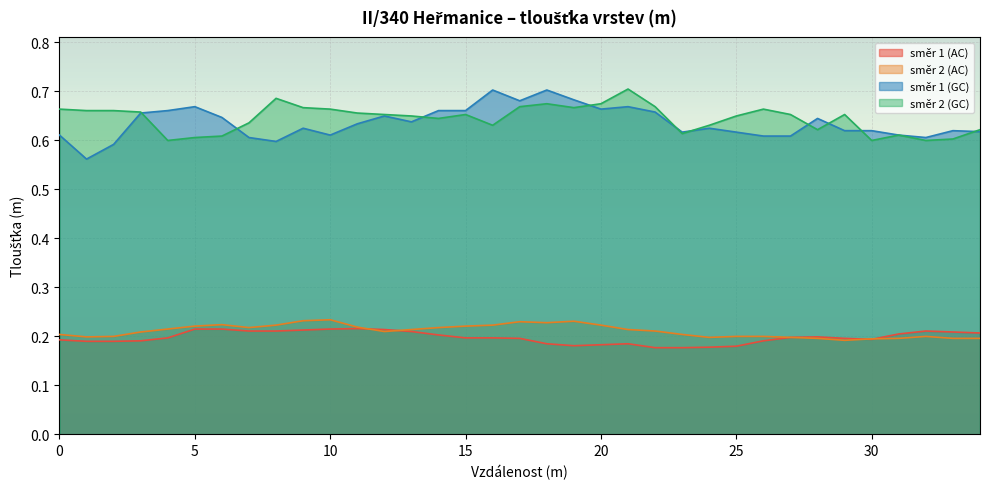

Is the value of směr 1 (AC) at 5 greater than the value of směr 2 (GC) at 18?

No